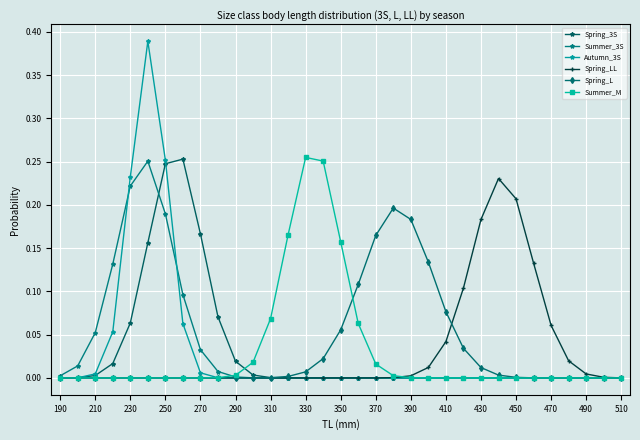

True or false: Summer_3S has more than 0 interior local peaks.

True